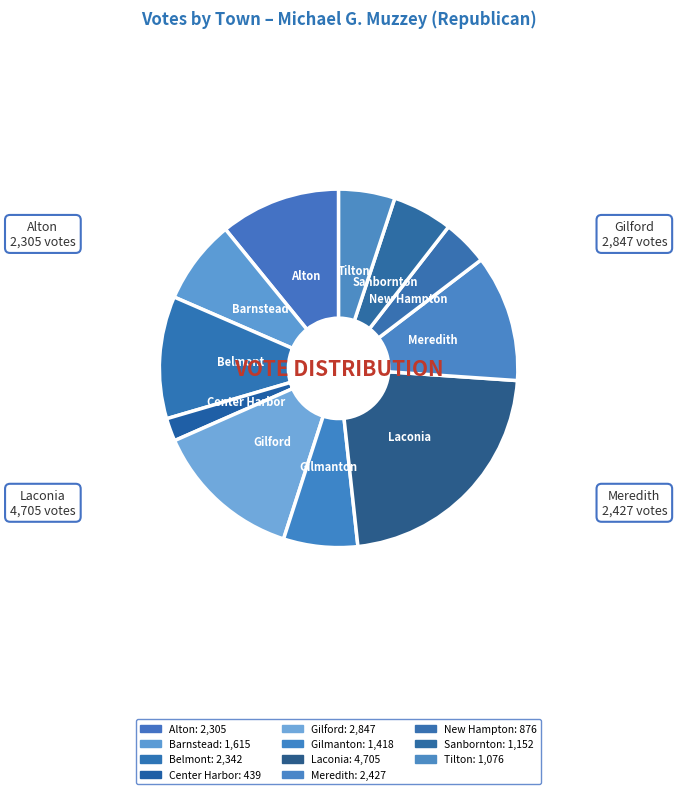

To the nearest percent, what is the combined percentage of Barnstead and Center Harbor?

10%